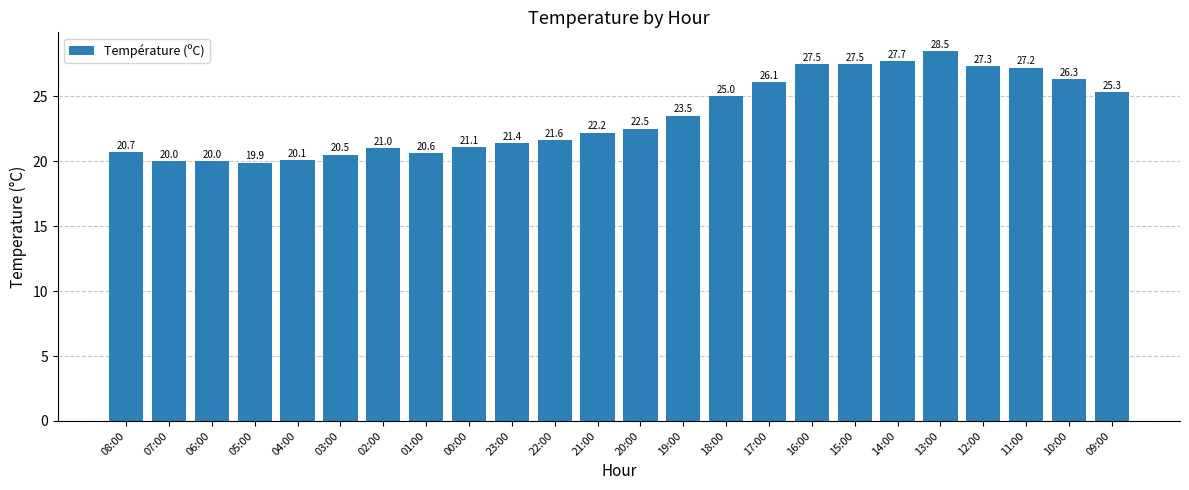

How many series are shown in this chart?

1